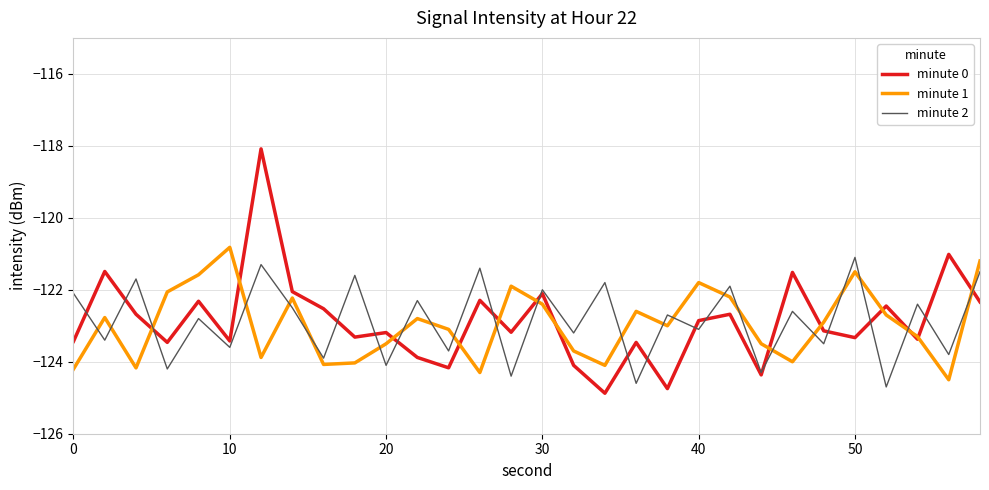

What is the minimum value shown in the chart?

-124.9